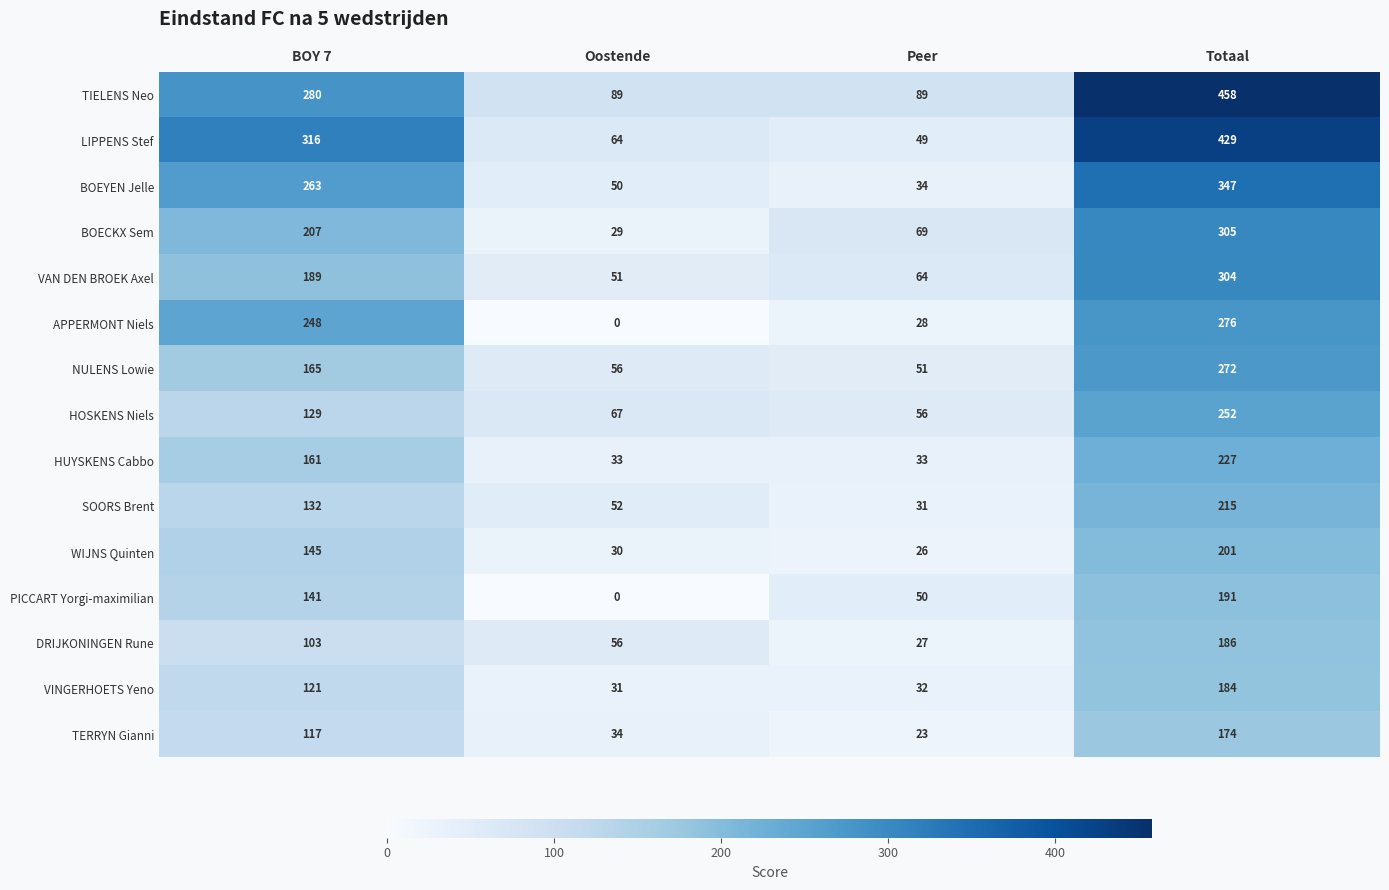

Between BOY 7 and Peer, which series saw the biggest shift?

LIPPENS Stef